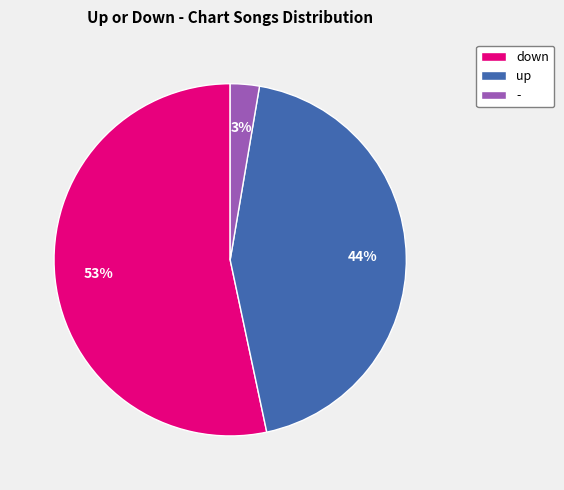

Combined, do - and down account for over 50%?

Yes